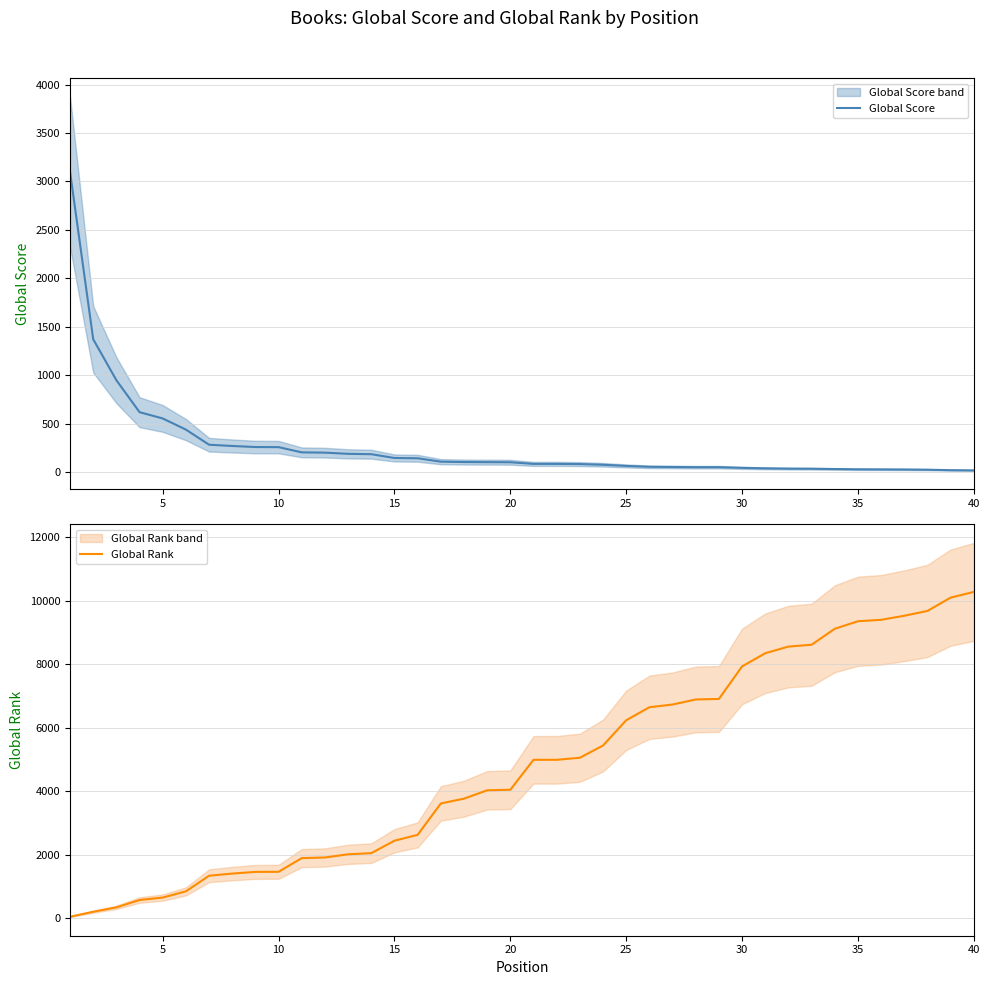

The value of Global Score at 20 is 101. True or false?

True